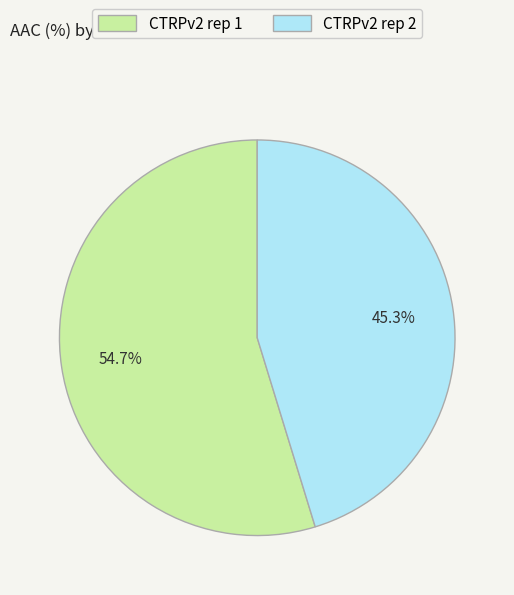

To the nearest percent, what is the combined percentage of CTRPv2 rep 2 and CTRPv2 rep 1?

100%